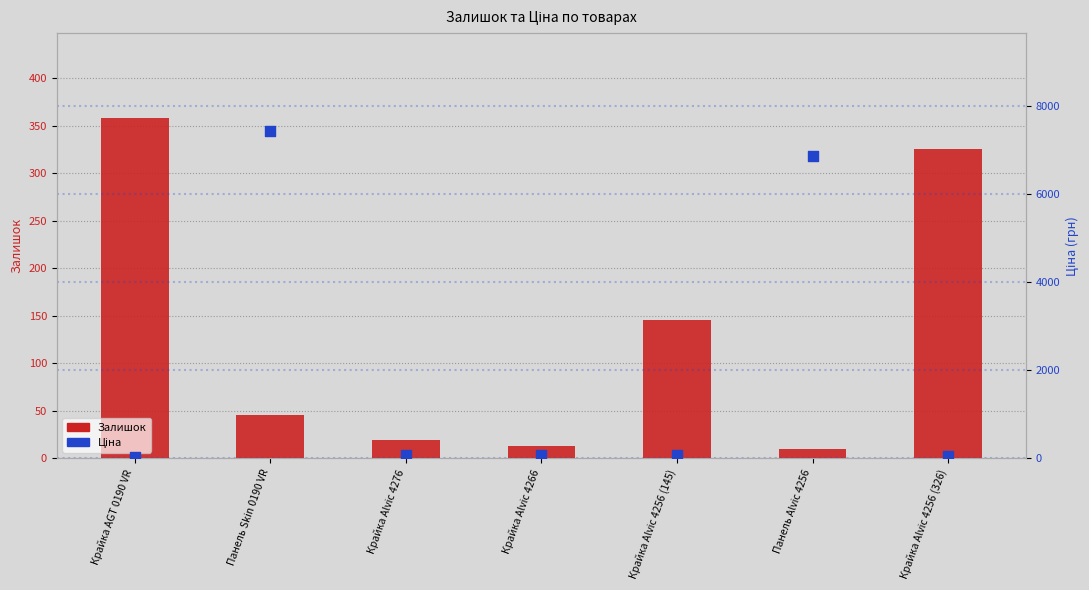

Is the value of Залишок at Крайка Alvic 4276 greater than the value of Ціна at Панель Alvic 4256?

No